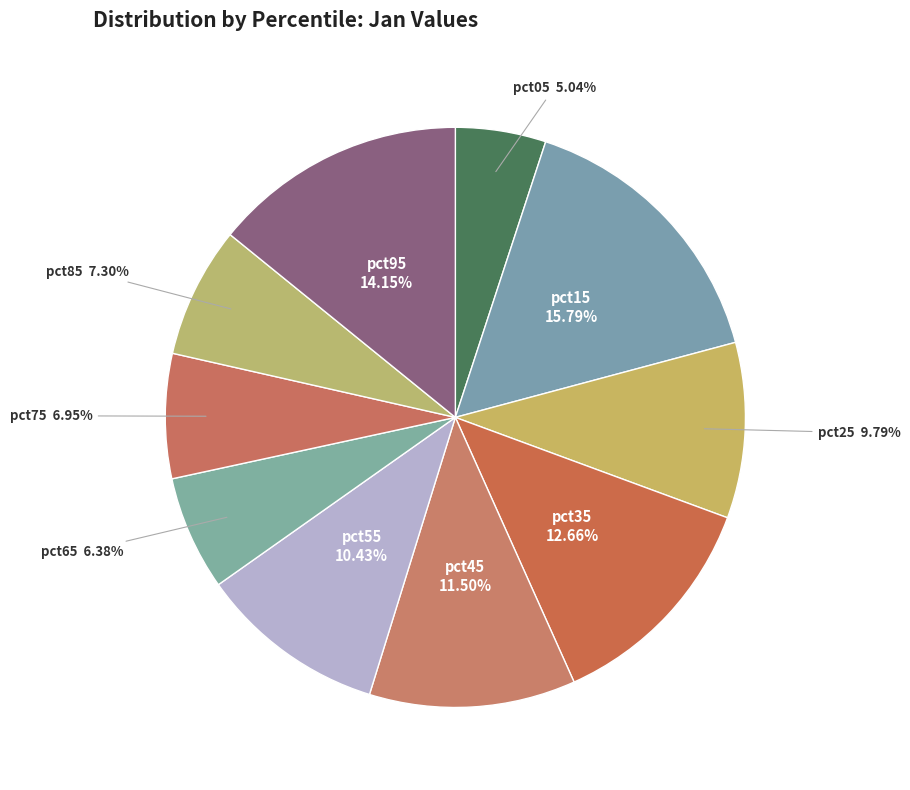

How many segments does this pie chart have?

10